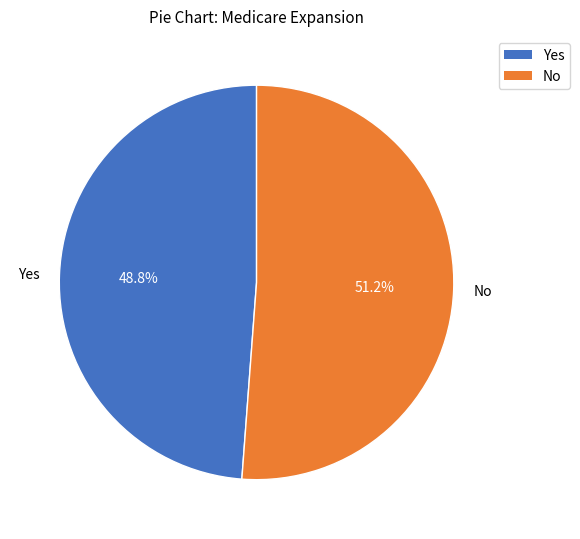

Rank the categories by value from highest to lowest.

No, Yes